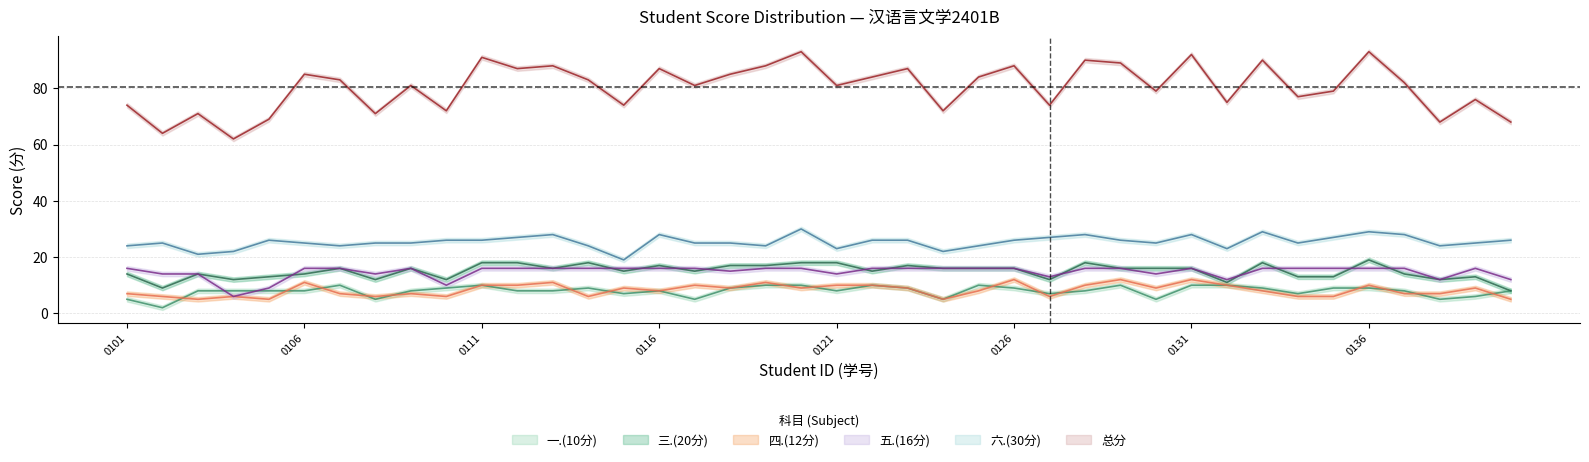

At 0111, list the series in order from largest to smallest.

总分, 六.(30分), 三.(20分), 五.(16分), 四.(12分), 一.(10分)